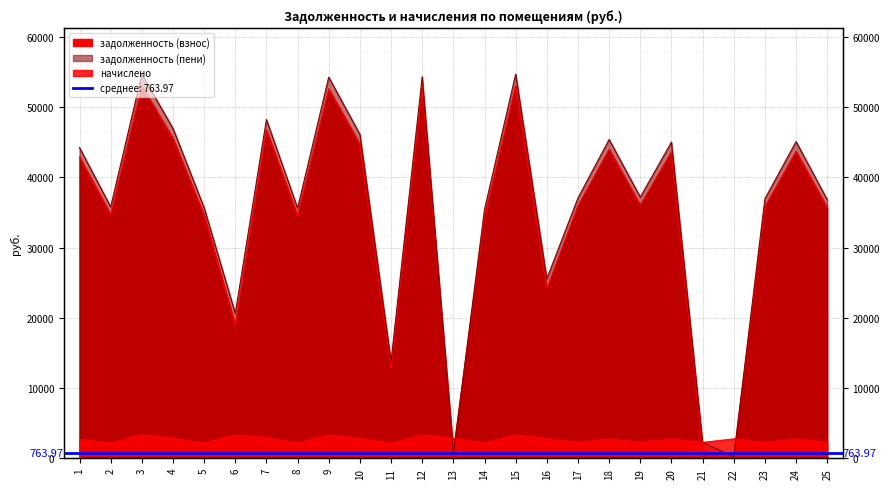

What is the difference between the highest and lowest values at 25?

34563.7